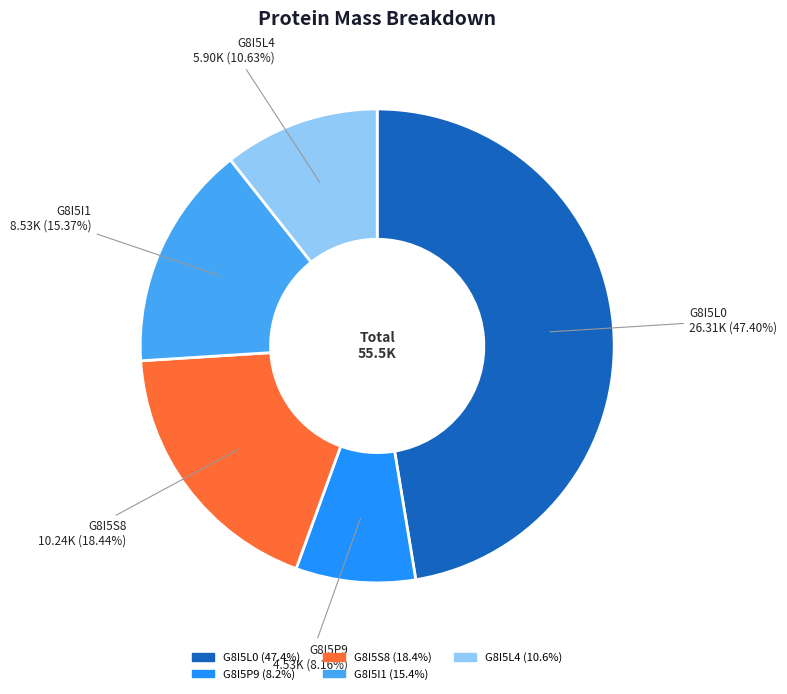

Rank the categories by value from highest to lowest.

G8I5L0, G8I5S8, G8I5I1, G8I5L4, G8I5P9